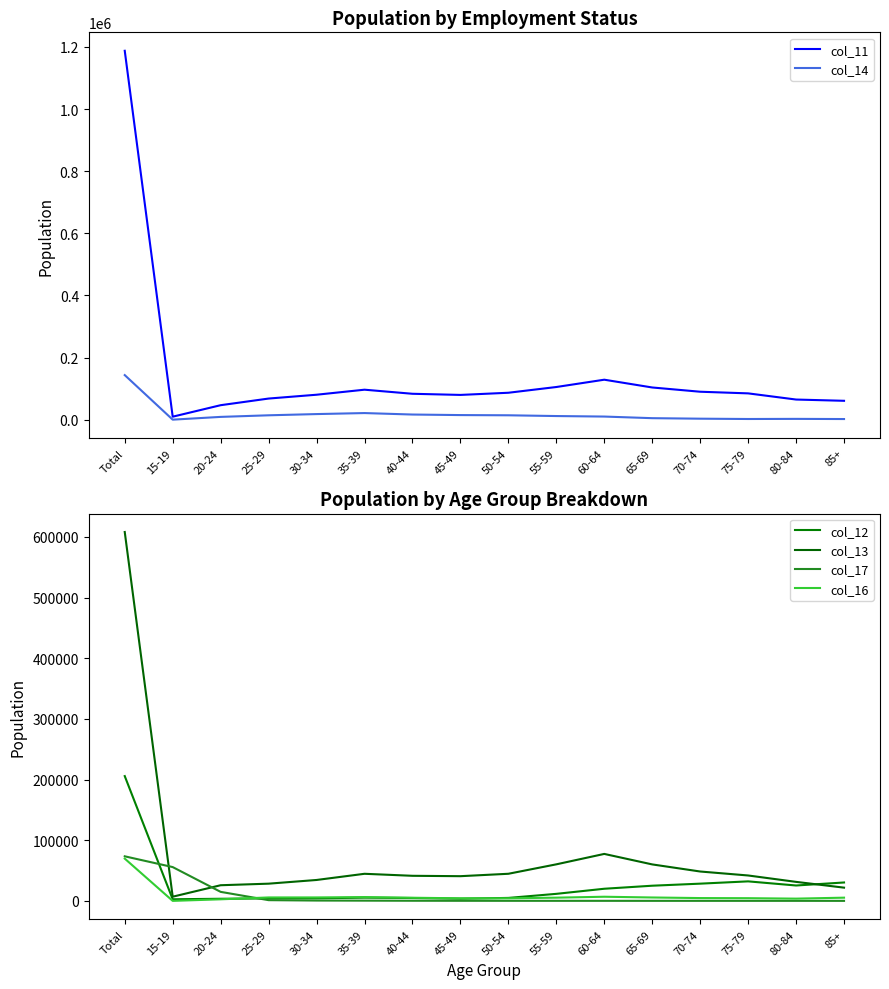

True or false: col_14 has a value of 14020 at 25-29.

True